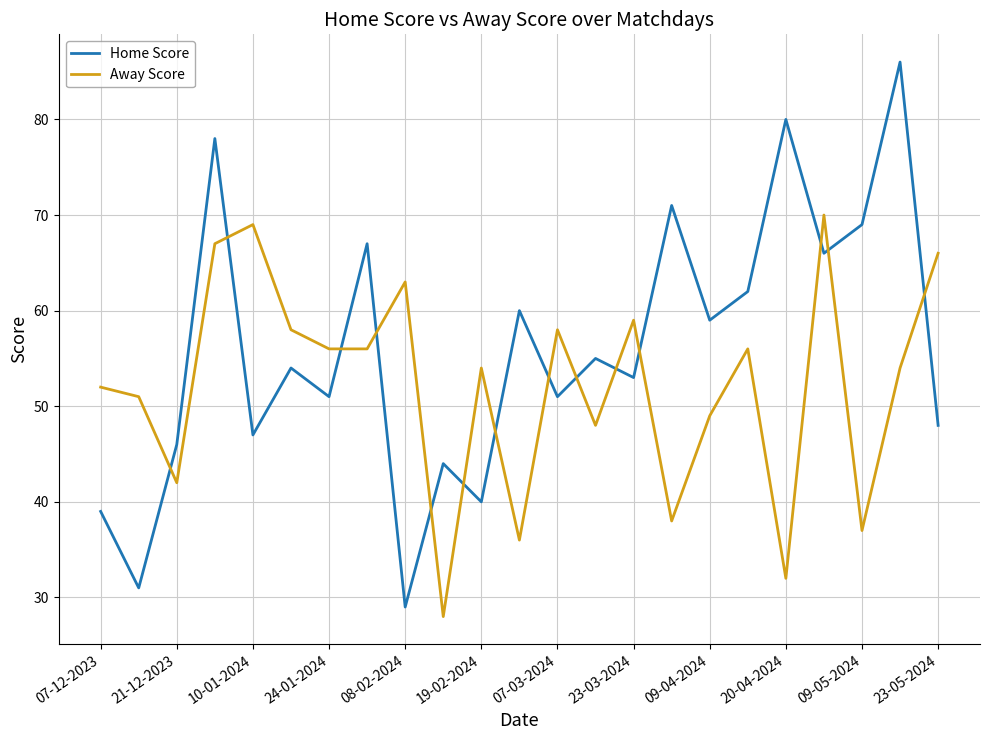

What is the lowest value of the Home Score series?

29